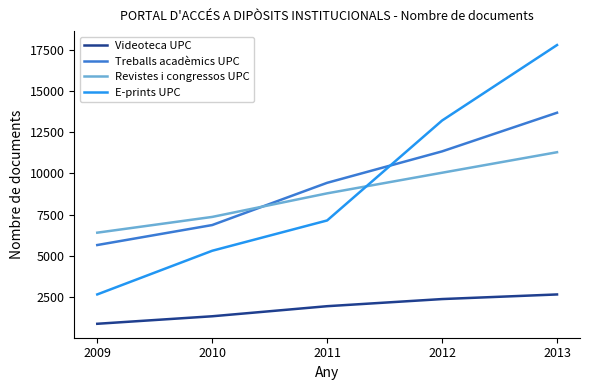

What is the approximate value of Revistes i congressos UPC at 2012?

10044